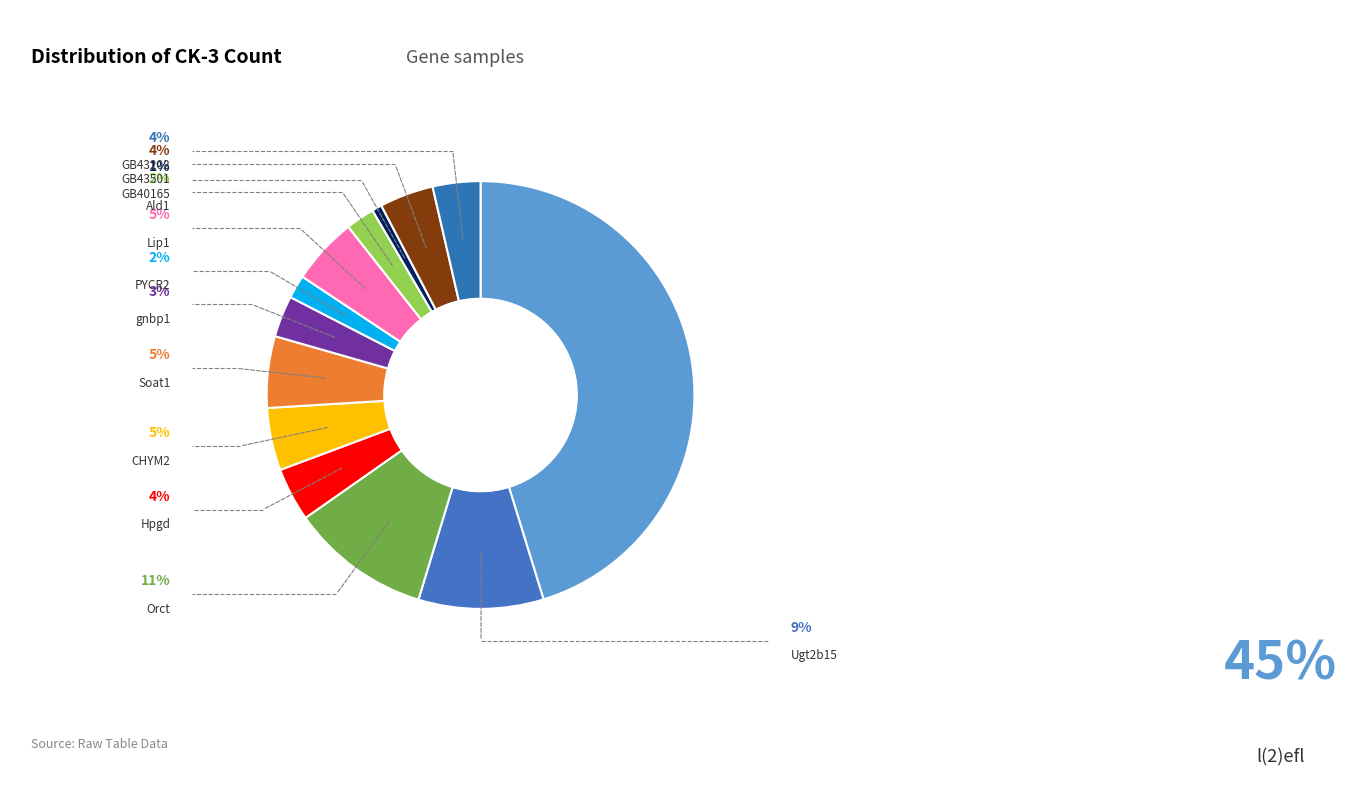

Which category has the smallest portion of the pie?

GB40165